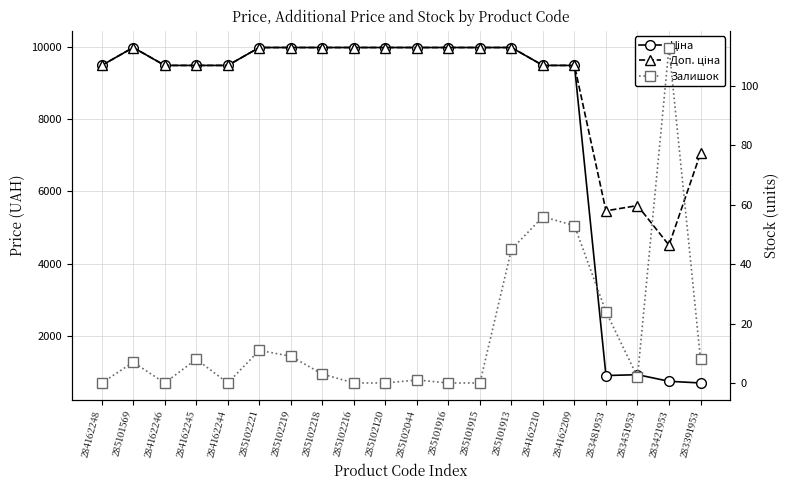

How many data points in Залишок are above 7?

9